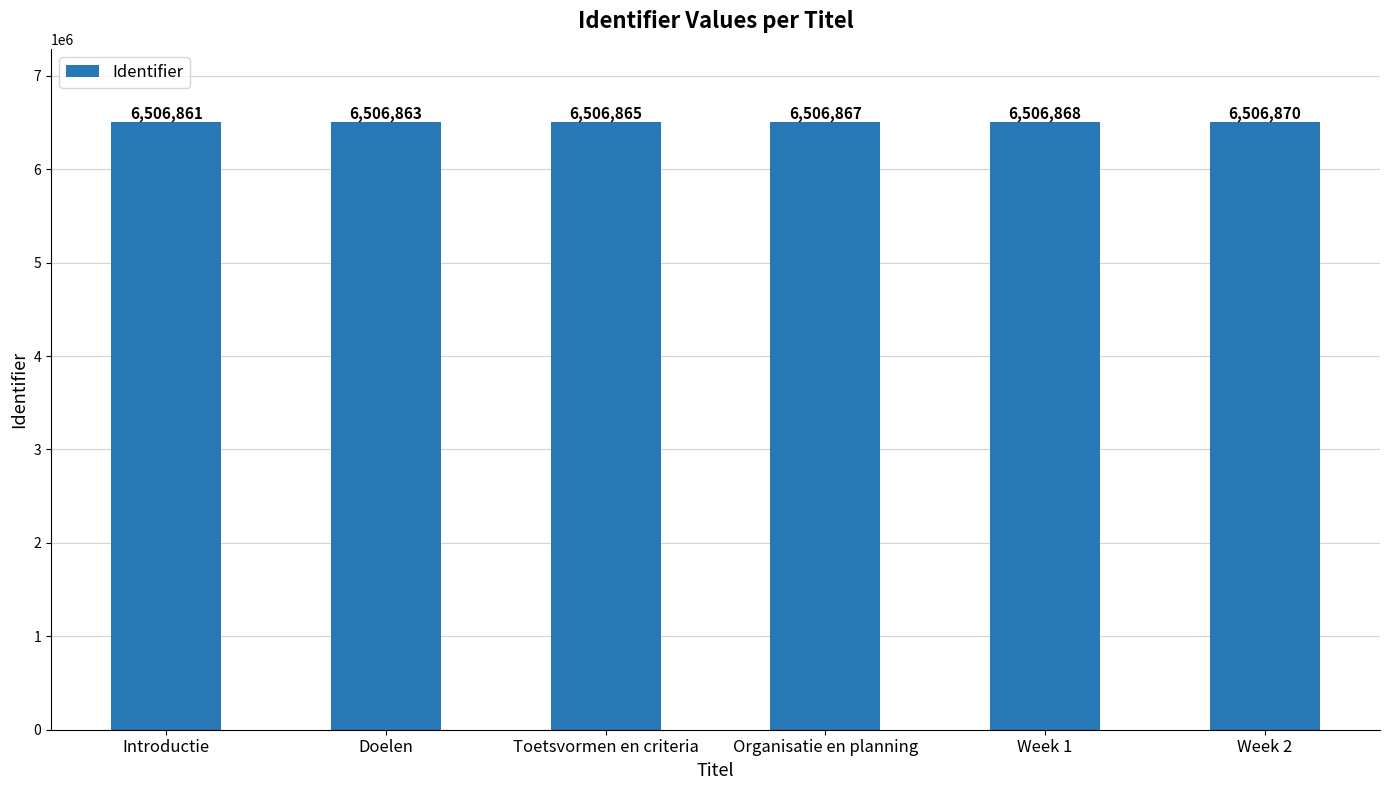

At which label is the value closest to 6506865?

Toetsvormen en criteria